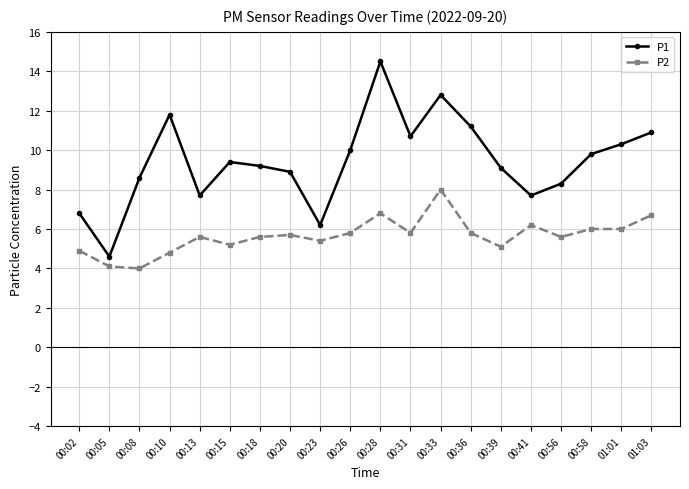

How many data points in P1 are less than 9?

8